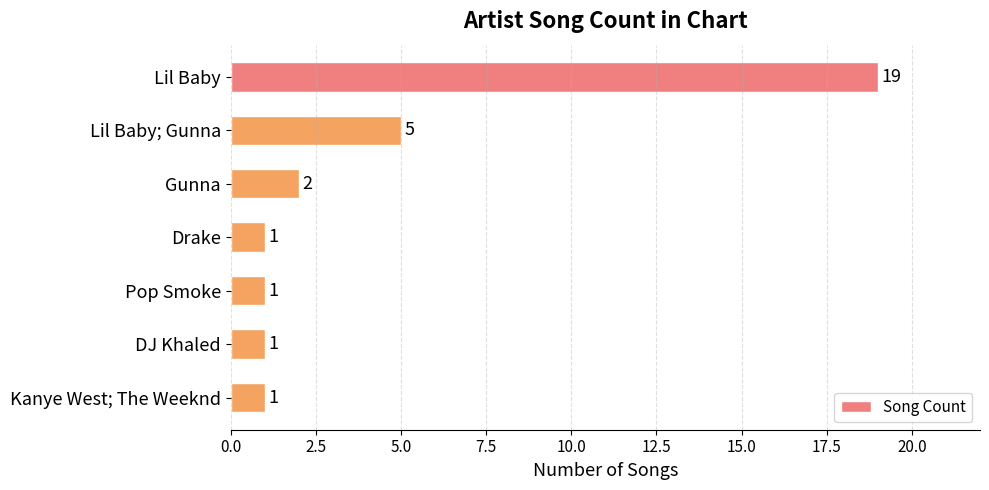

What is the difference between the maximum and second lowest values?

18